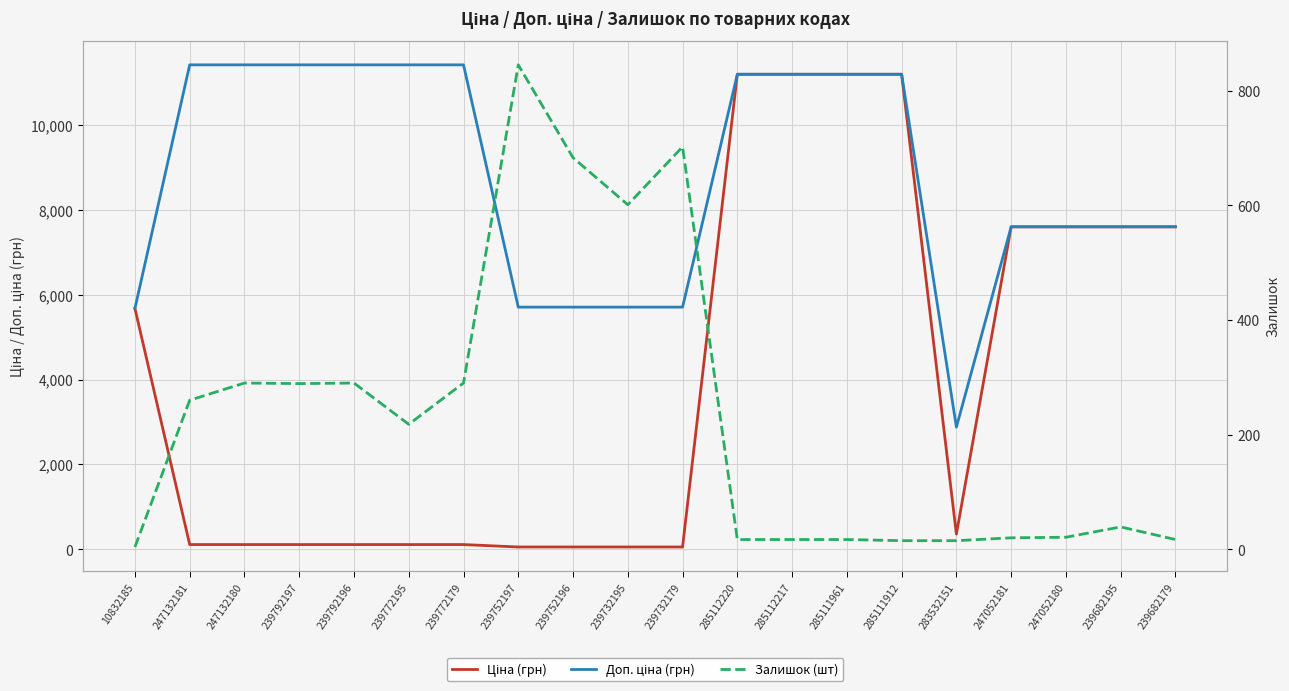

How many lines are shown in the chart?

3